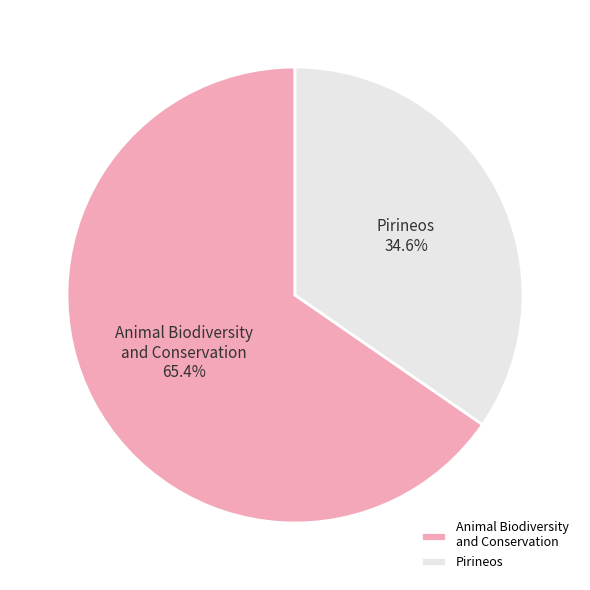

True or false: Pirineos accounts for 35% of the total.

True